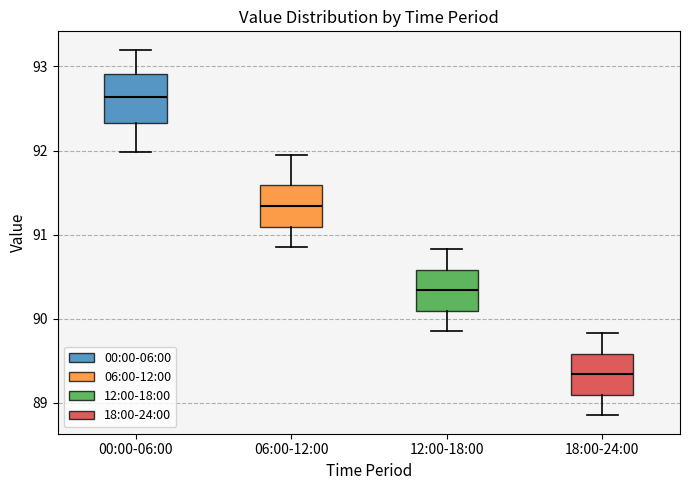

Reading left to right, read every box against the y-axis: the position of its median line, the range the box covers, and the ends of its whiskers. The values are not printed on the chart, so give them approximately, as read against the axis.

00:00-06:00: median 92.6, box 92.3 to 92.9, whiskers 92.0 to 93.2
06:00-12:00: median 91.3, box 91.1 to 91.6, whiskers 90.9 to 92.0
12:00-18:00: median 90.3, box 90.1 to 90.6, whiskers 89.9 to 90.8
18:00-24:00: median 89.3, box 89.1 to 89.6, whiskers 88.9 to 89.8